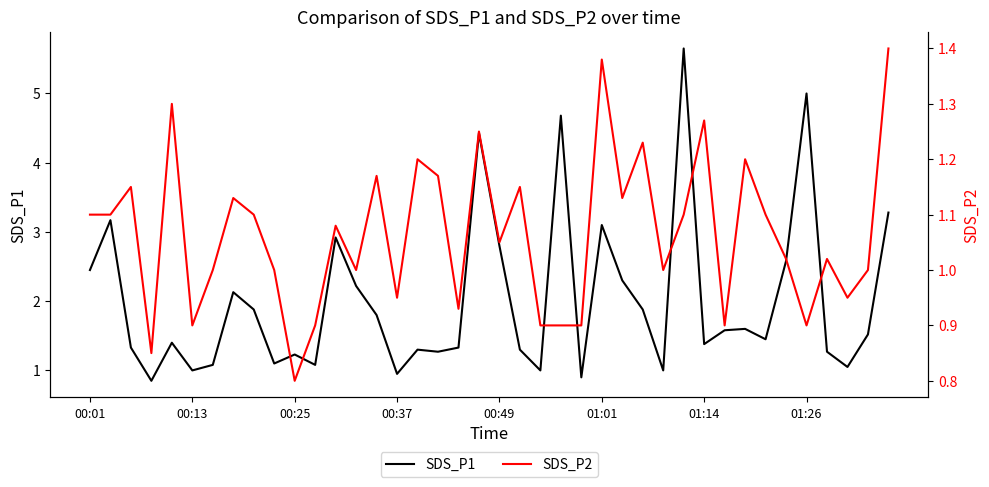

The SDS_P1 series shows 2.5 at 00:01. True or false?

True